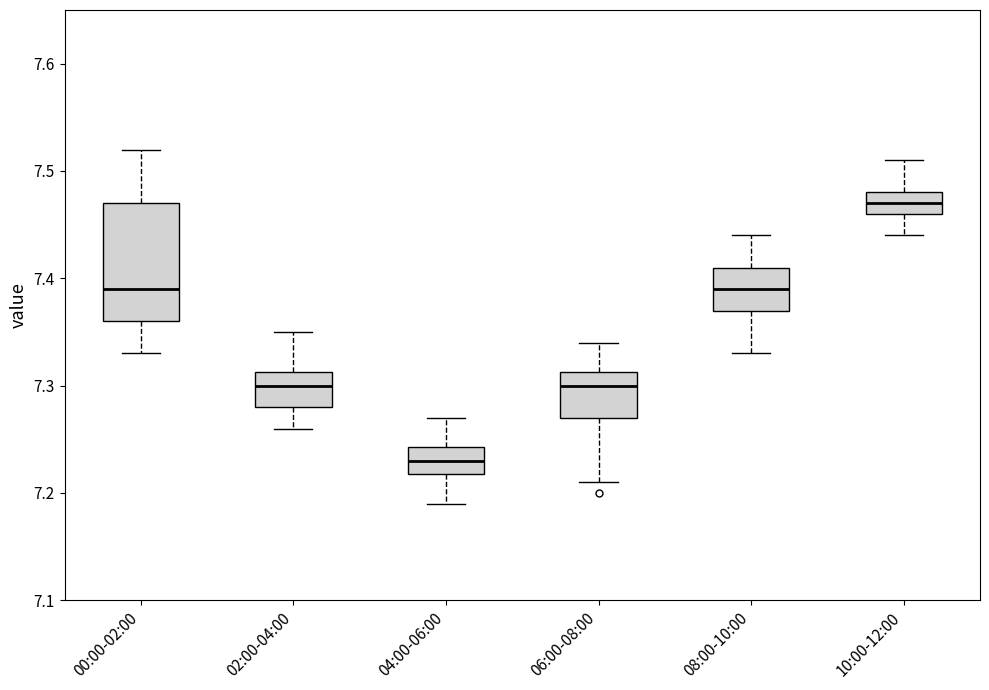

Which box has the highest median line?

10:00-12:00